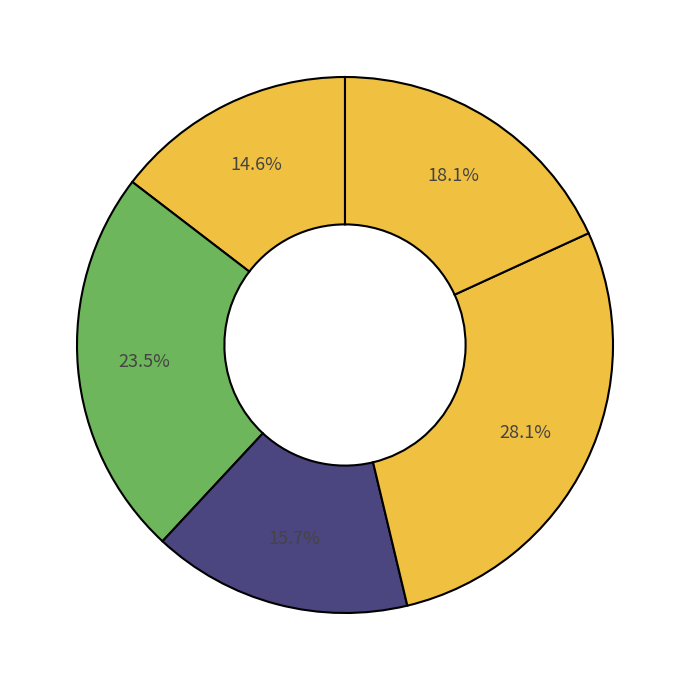

How many segments does this pie chart have?

5